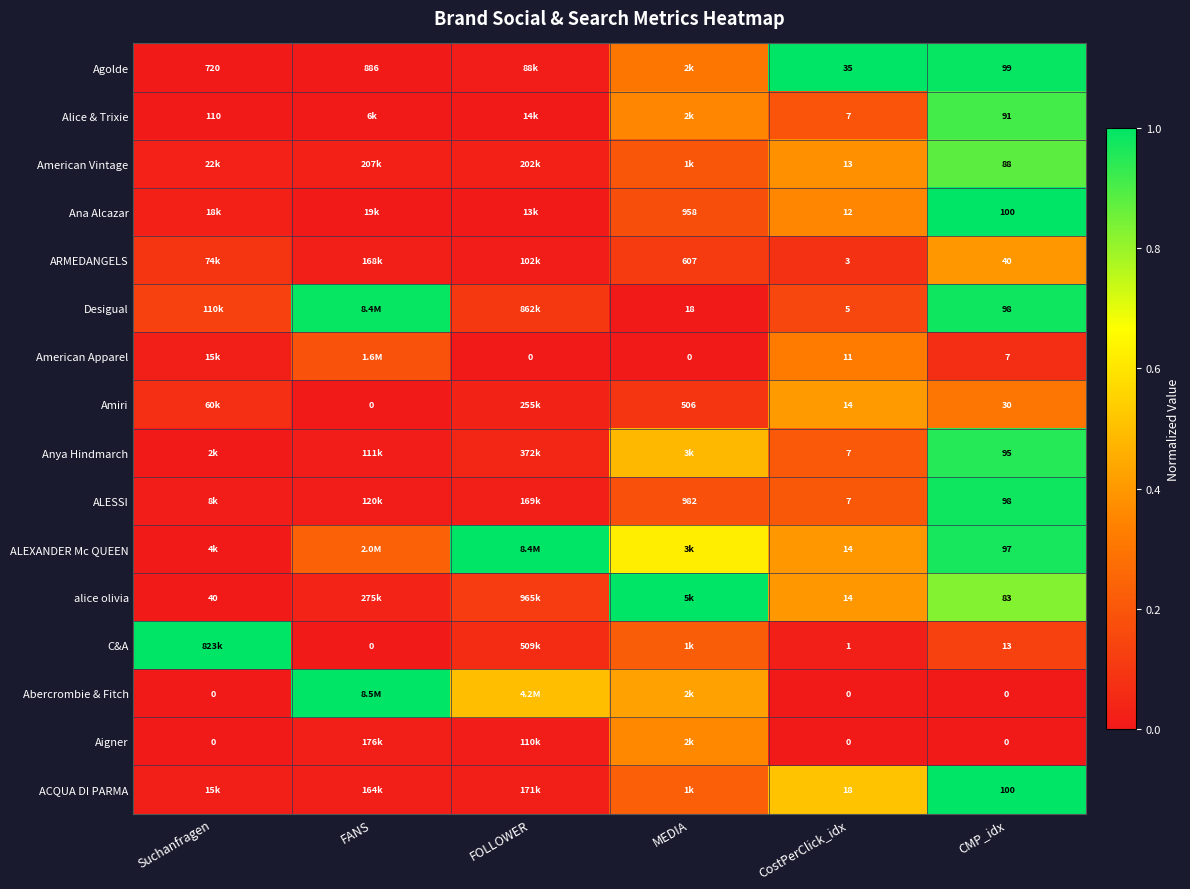

Which series changed the most between CostPerClick_idx and CMP_idx?

Desigual